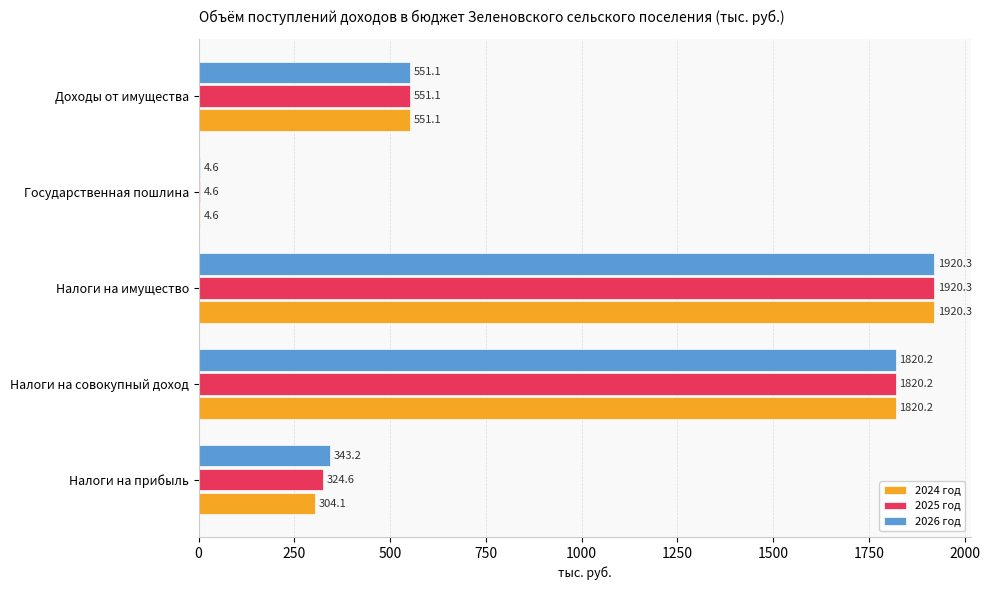

How many distinct data groups are displayed?

3